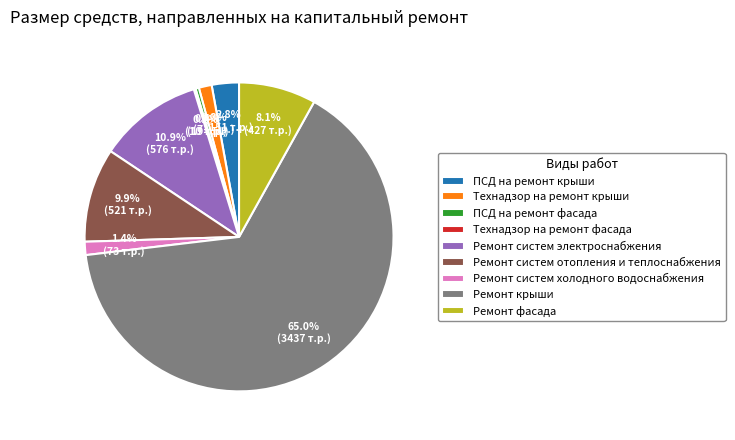

Is the sum of Технадзор на ремонт крыши and Ремонт систем электроснабжения greater than half?

No